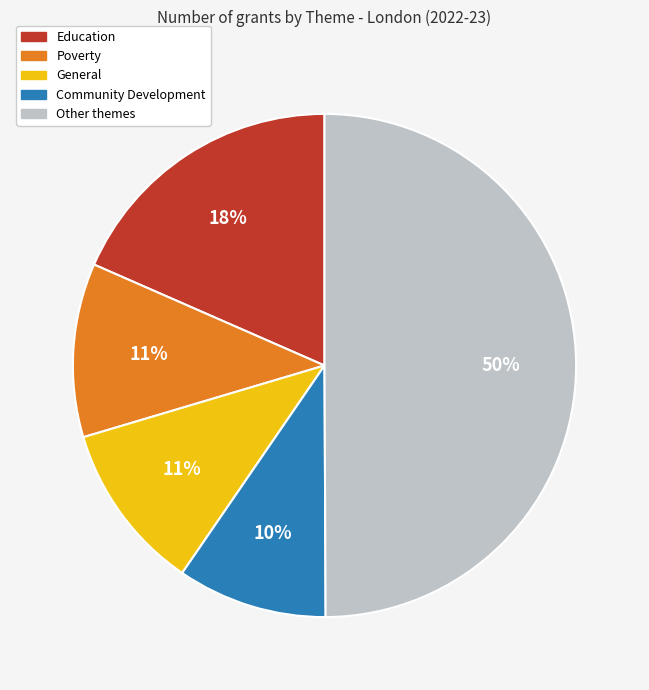

Count the number of slices in the pie.

5